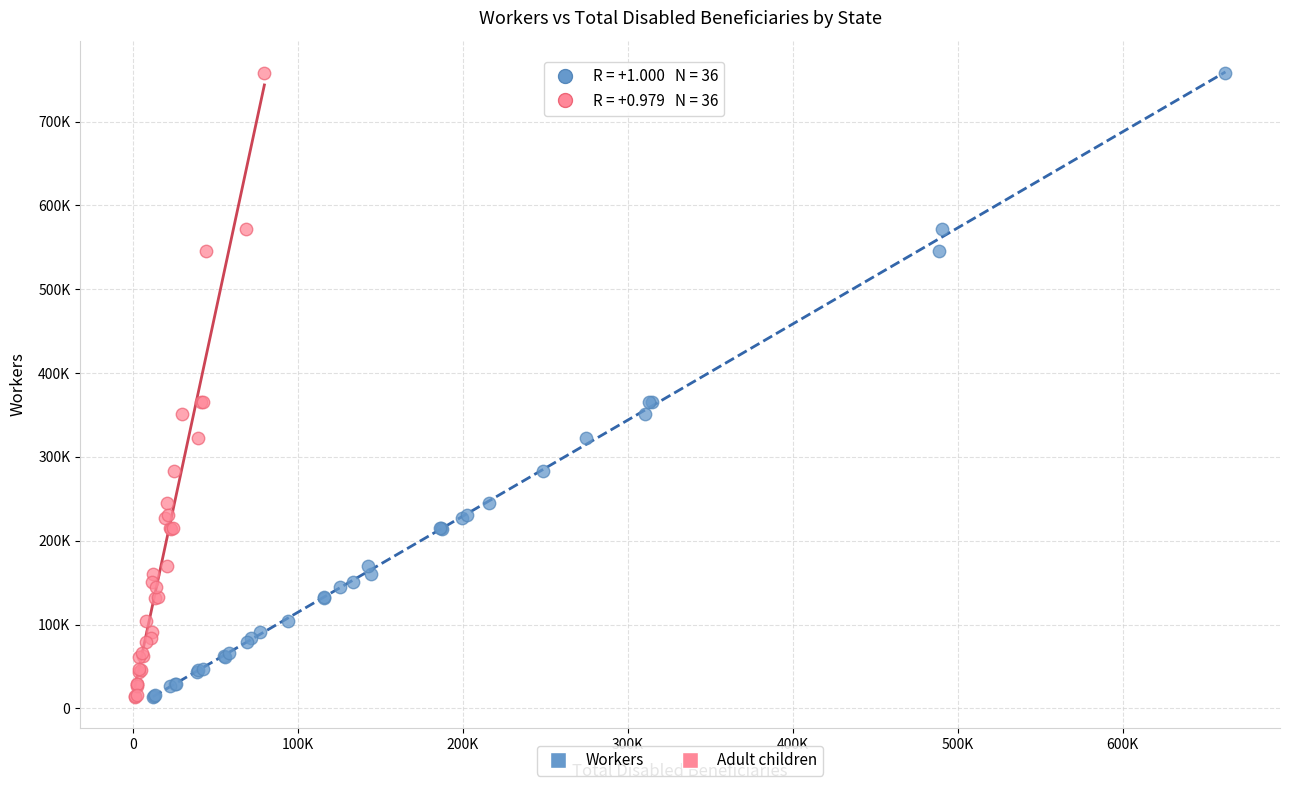

What are all the series names shown in the legend?

Workers, Adult children